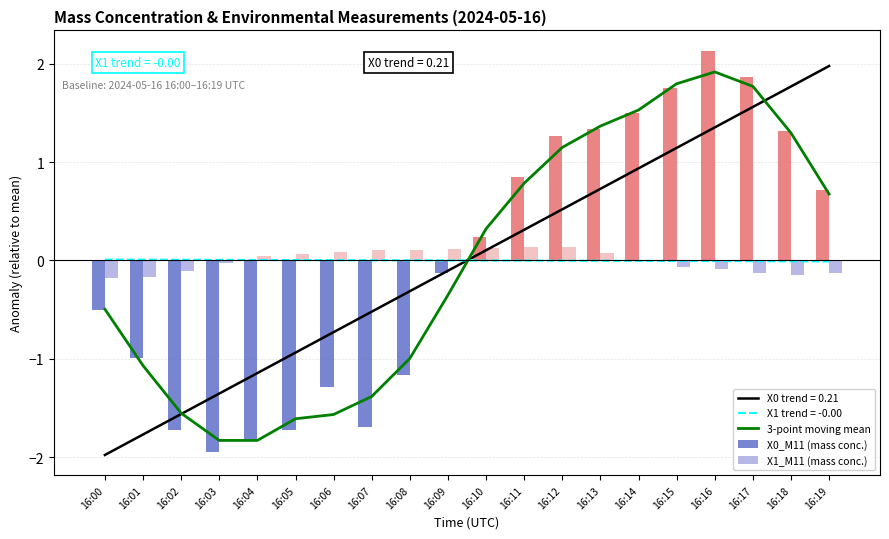

Is the value of 3-point moving mean at 16:15 greater than the value of X0_M11 (mass conc.) at 16:15?

Yes